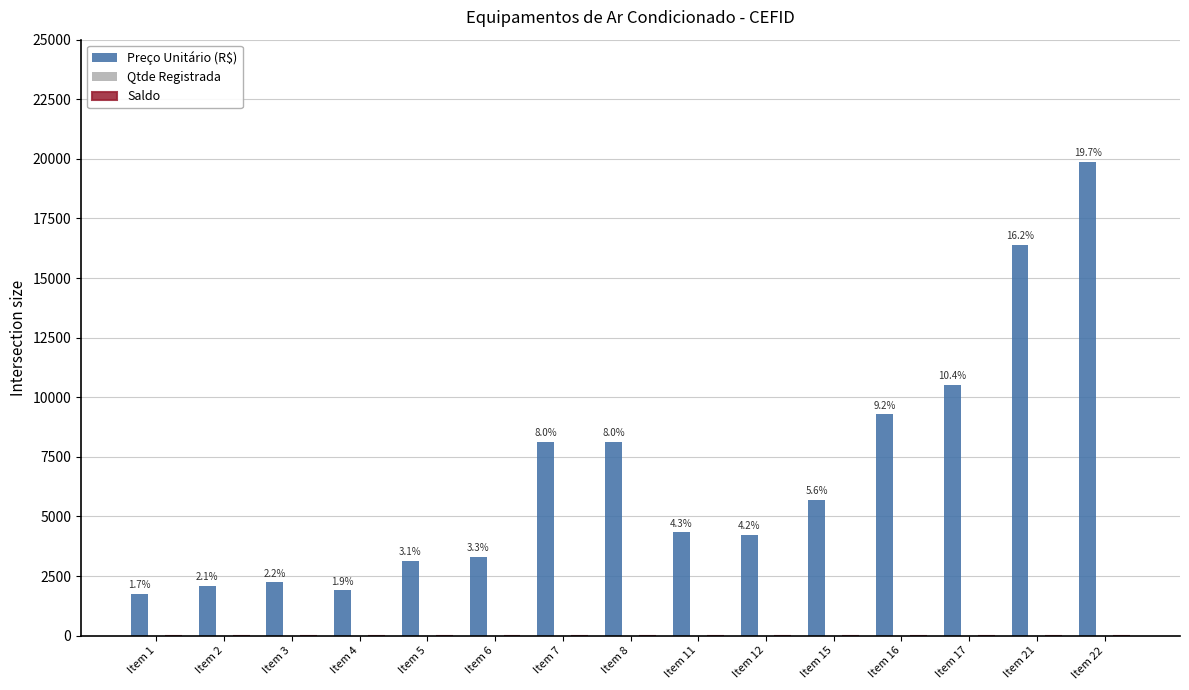

At which label is Preço Unitário (R$) closest to 10818?

Item 17